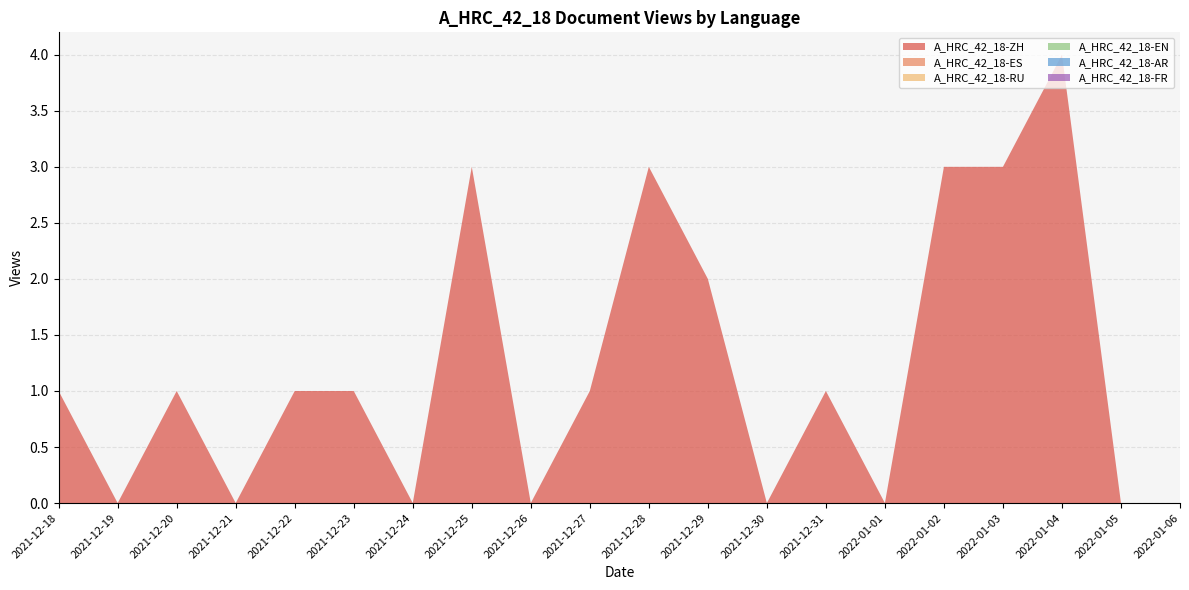

Reading left to right, what are all the values shown in this chart?

A_HRC_42_18-ZH: 1	0	1	0	1	1	0	3	0	1	3	2	0	1	0	3	3	4	0	0
A_HRC_42_18-ES: 0	0	0	0	0	0	0	0	0	0	0	0	0	0	0	0	0	0	0	0
A_HRC_42_18-RU: 0	0	0	0	0	0	0	0	0	0	0	0	0	0	0	0	0	0	0	0
A_HRC_42_18-EN: 0	0	0	0	0	0	0	0	0	0	0	0	0	0	0	0	0	0	0	0
A_HRC_42_18-AR: 0	0	0	0	0	0	0	0	0	0	0	0	0	0	0	0	0	0	0	0
A_HRC_42_18-FR: 0	0	0	0	0	0	0	0	0	0	0	0	0	0	0	0	0	0	0	0